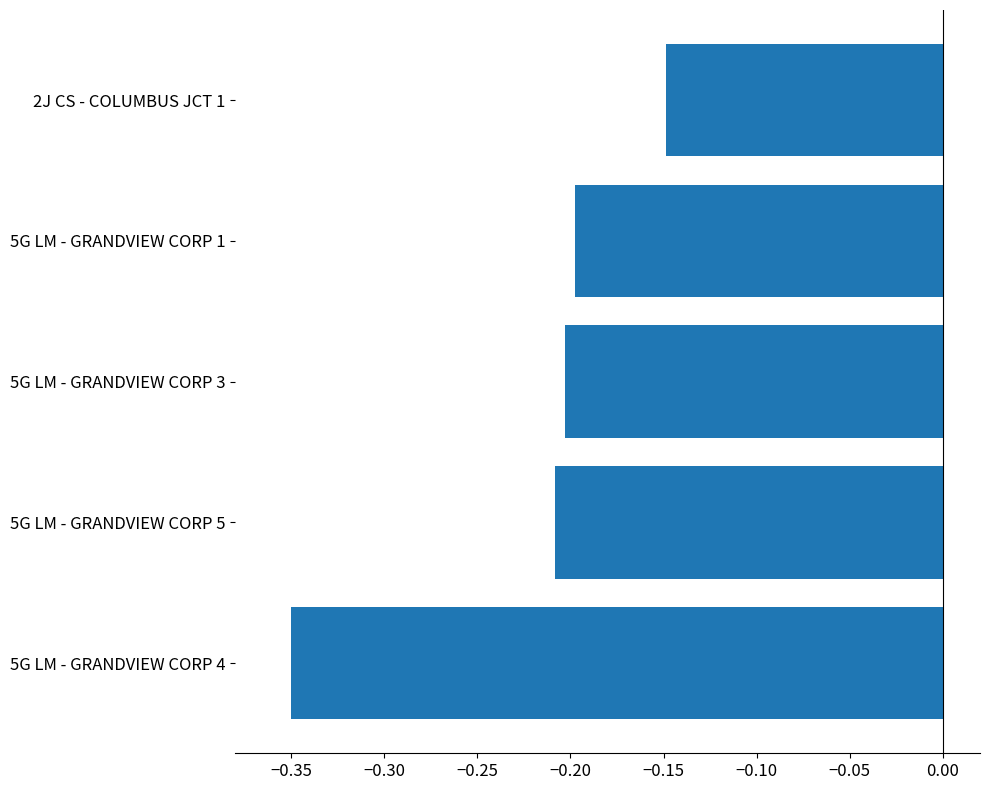

What is the sum of all values?

-1.1